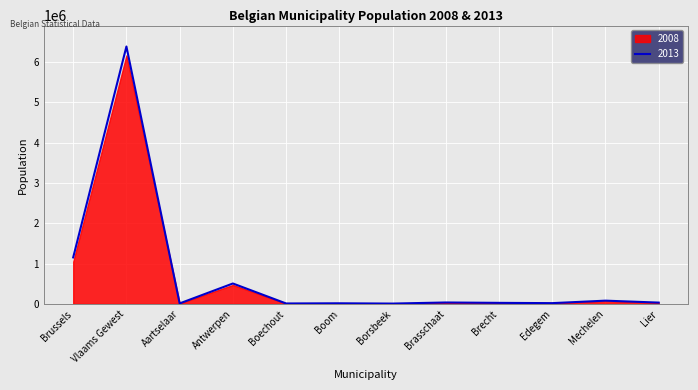

Reading left to right, list all the values displayed in this chart.

1154635	6381859	14226	507911	12774	17227	10278	37286	28016	21159	82602	34497